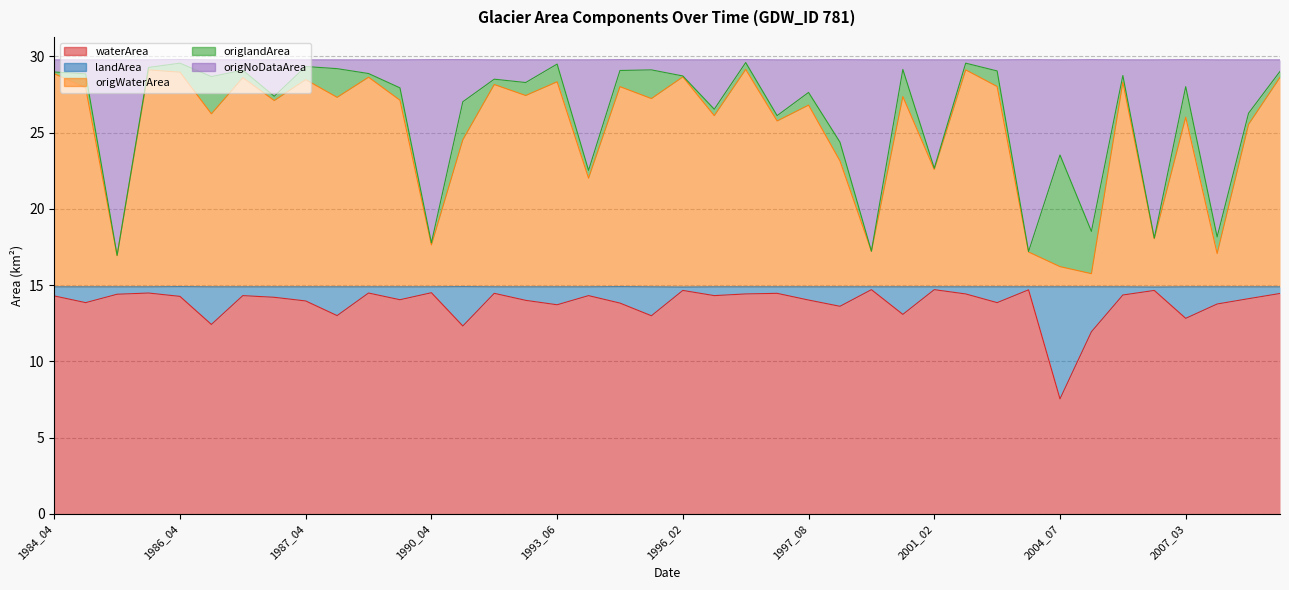

Count the number of categories in the chart.

40